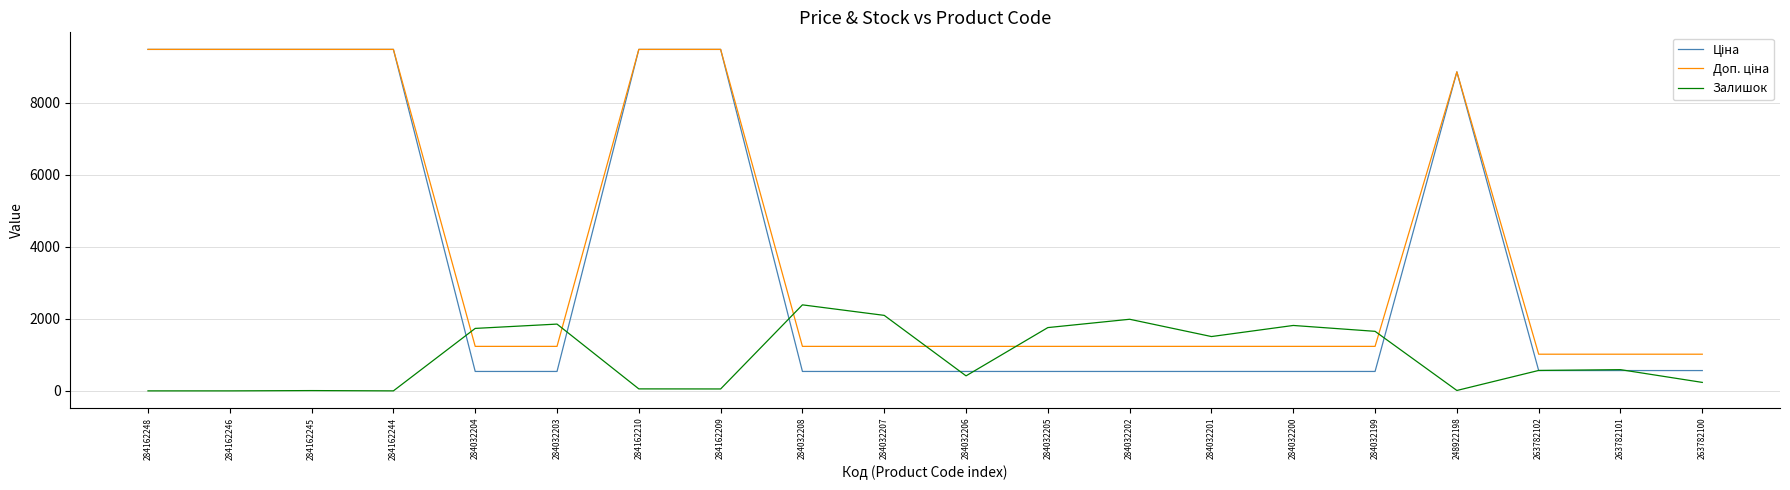

Does the chart display data point markers on the line(s)?

No